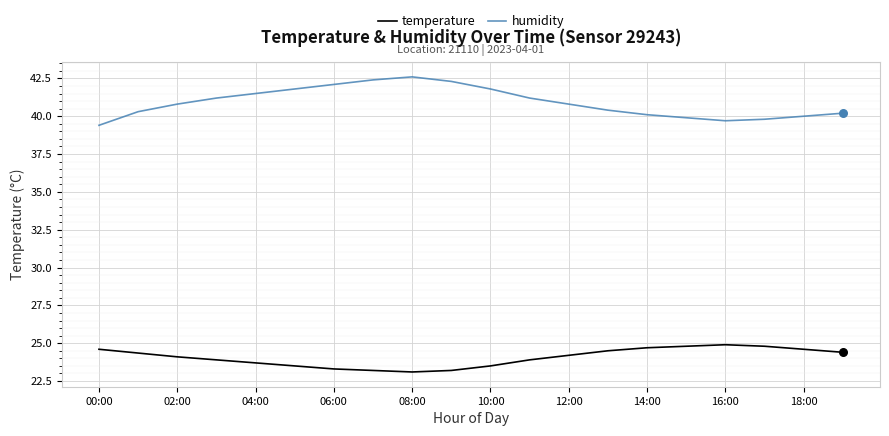

Which series has the largest range (max minus min)?

humidity